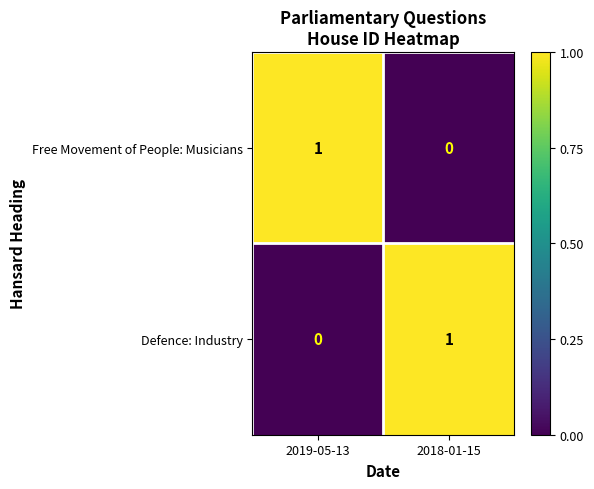

Rank the categories by Defence: Industry value from highest to lowest.

2018-01-15, 2019-05-13